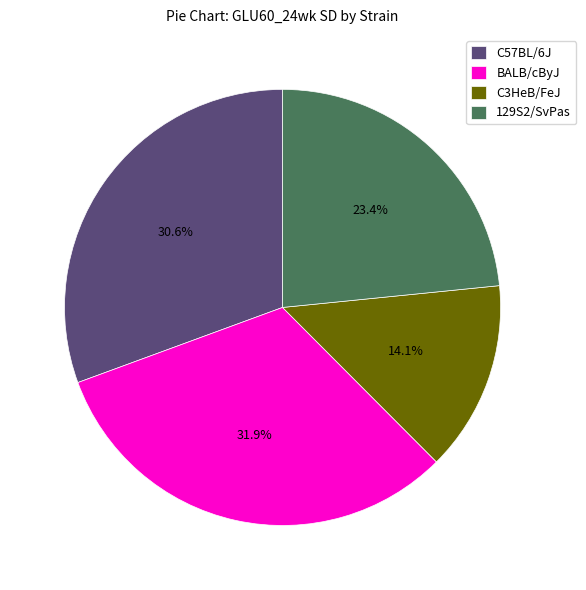

To the nearest percent, what is the difference between the C3HeB/FeJ and BALB/cByJ slice percentages?

18%